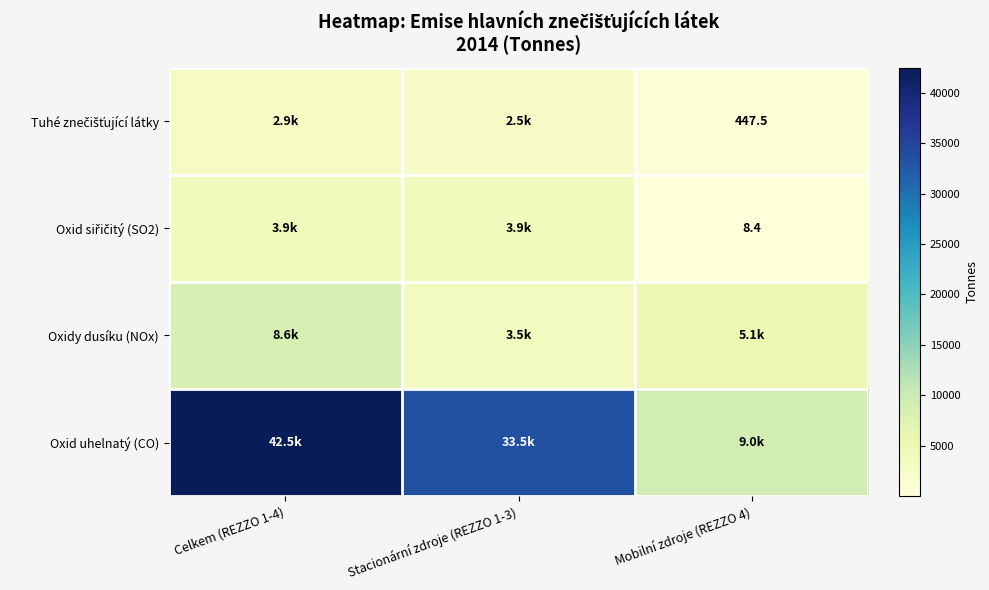

Between Mobilní zdroje (REZZO 4) and Stacionární zdroje (REZZO 1-3), which is larger?

Stacionární zdroje (REZZO 1-3)